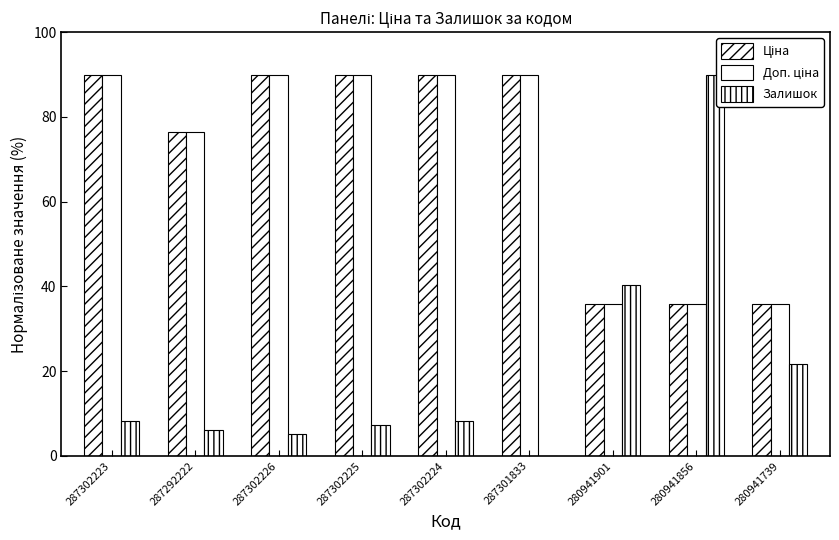

Where is Залишок nearest to the value 45?

280941901